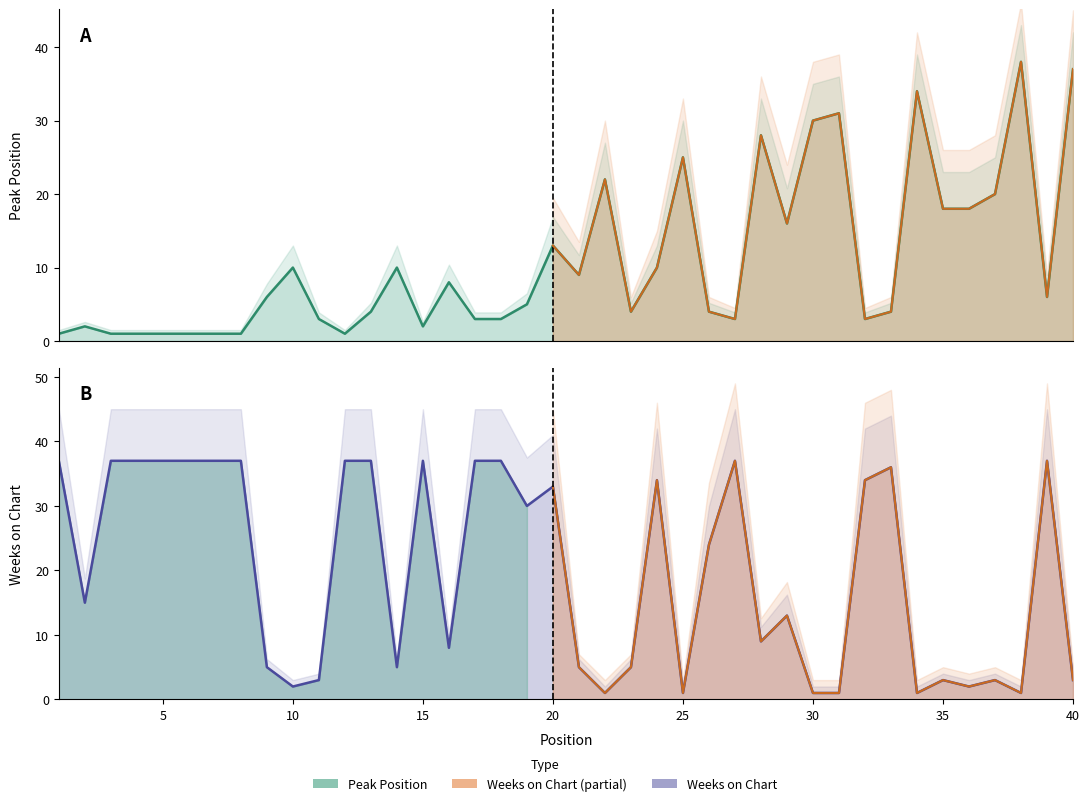

Reading right to left, list all the values displayed in this chart.

Peak Position: 37	6	38	20	18	18	34	4	3	31	30	16	28	3	4	25	10	4	22	9	13	5	3	3	8	2	10	4	1	3	10	6	1	1	1	1	1	1	2	1
Weeks on Chart: 3	37	1	3	2	3	1	36	34	1	1	13	9	37	24	1	34	5	1	5	33	30	37	37	8	37	5	37	37	3	2	5	37	37	37	37	37	37	15	37